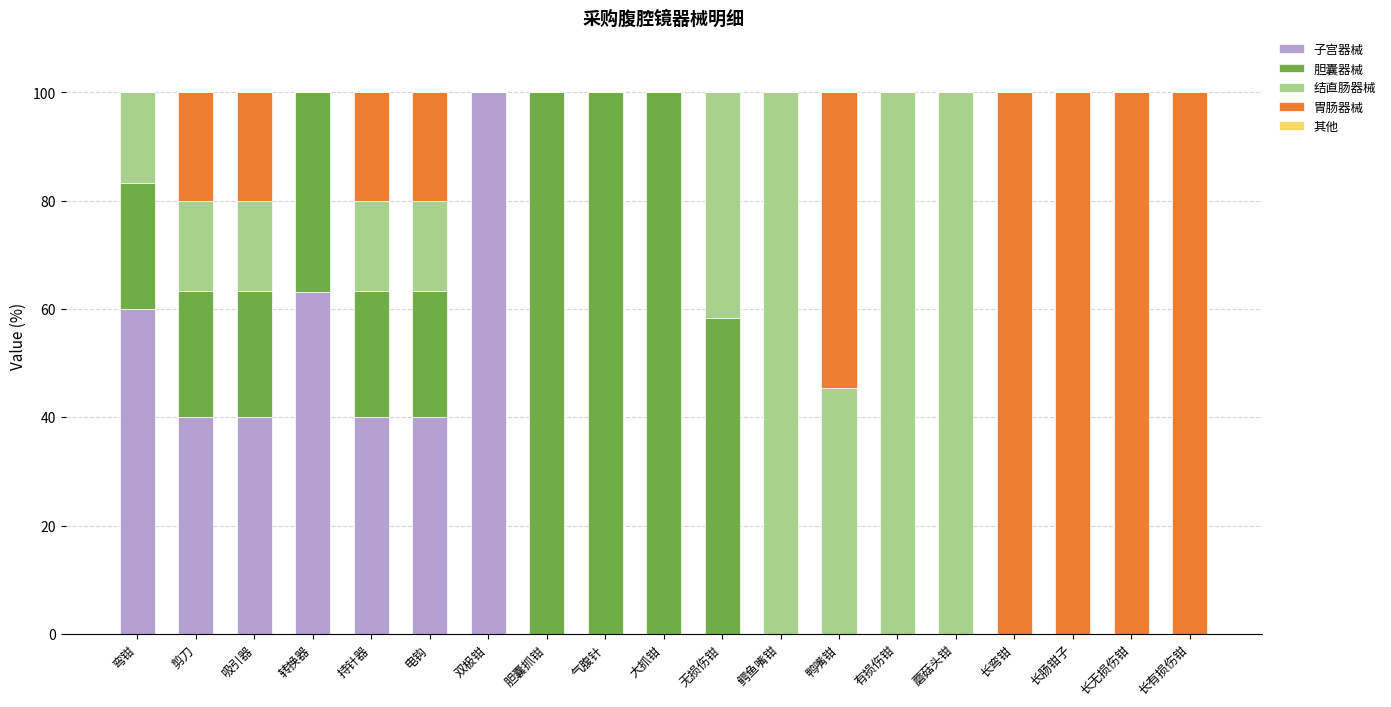

Which category has the highest value in the 子宫器械 series?

双极钳